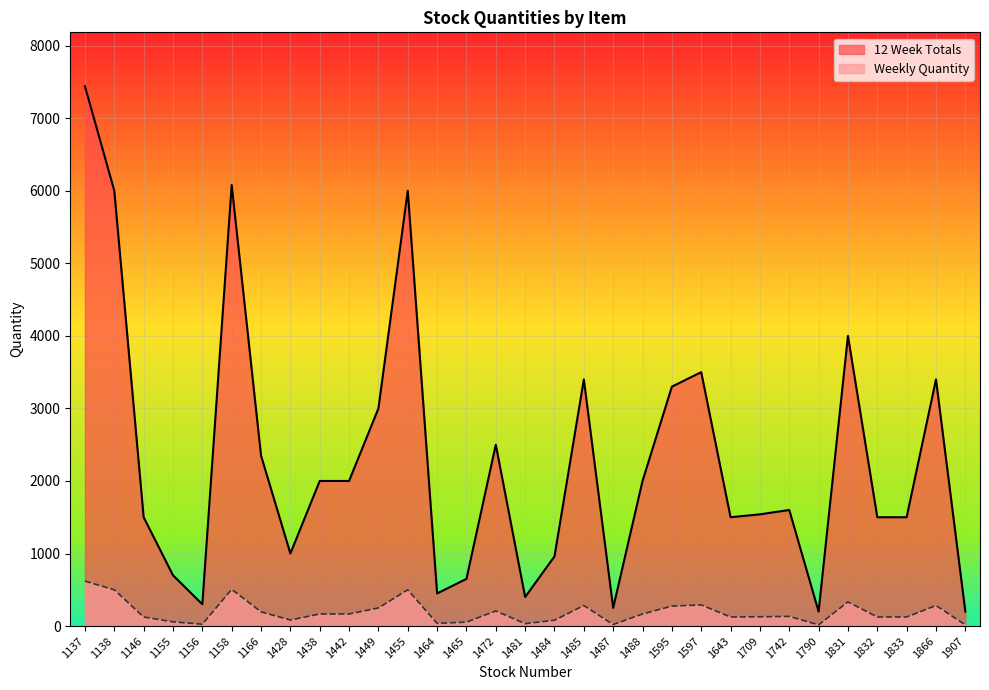

What is the highest value of the Weekly Quantity series?

620.0